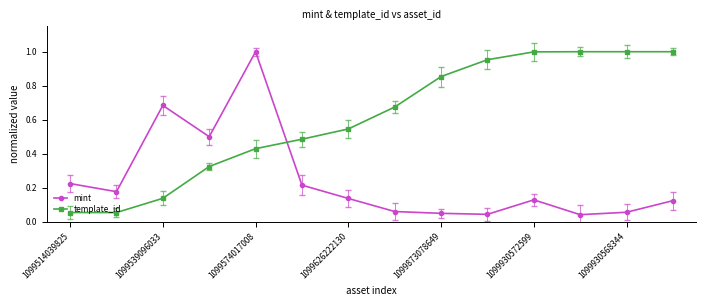

True or false: mint has more than 1 interior local peaks.

True